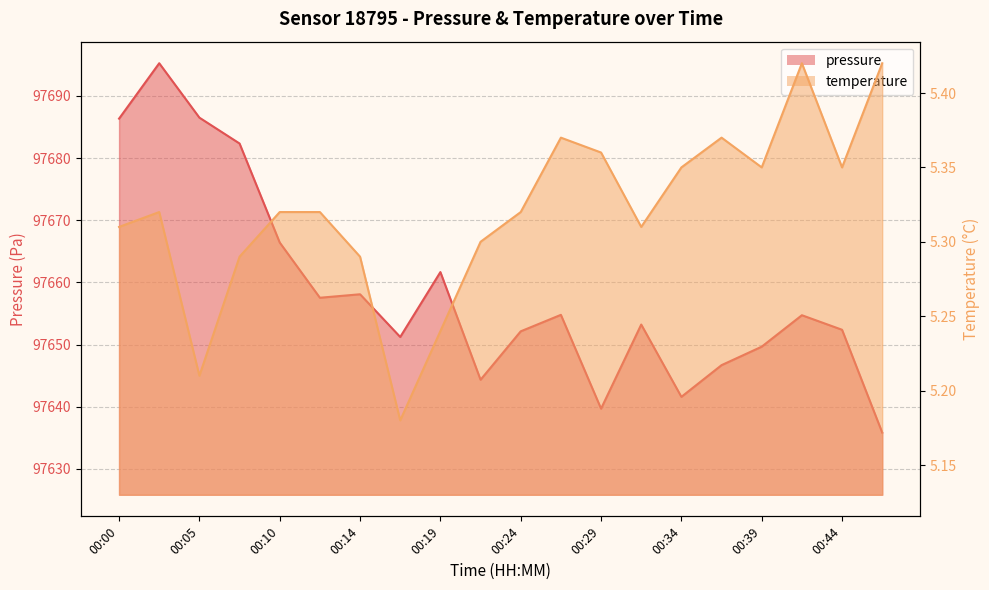

Count the temperature values in the range 5 to 6.

20